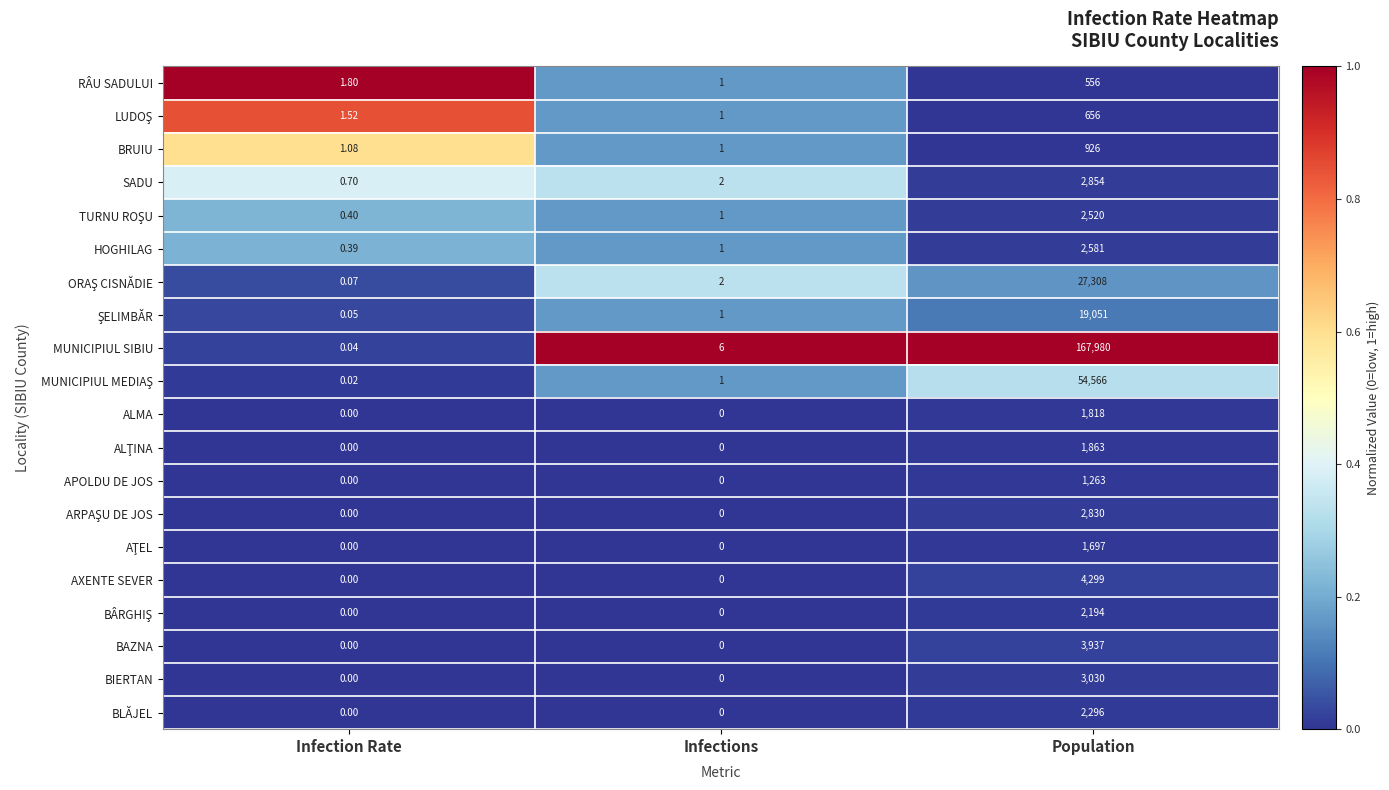

Which category has the highest value across all series?

Population